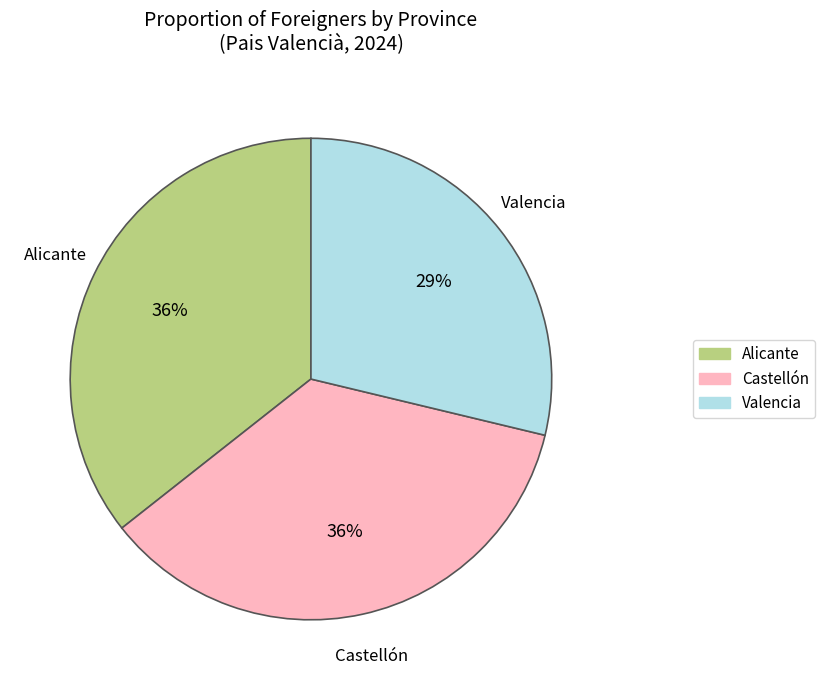

Count the number of slices in the pie.

3